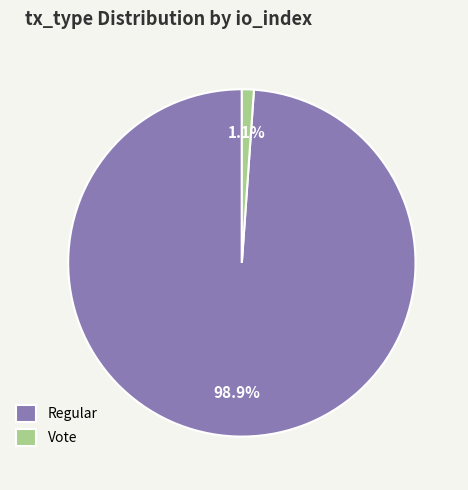

To the nearest percent, what is the combined percentage of Vote and Regular?

100%